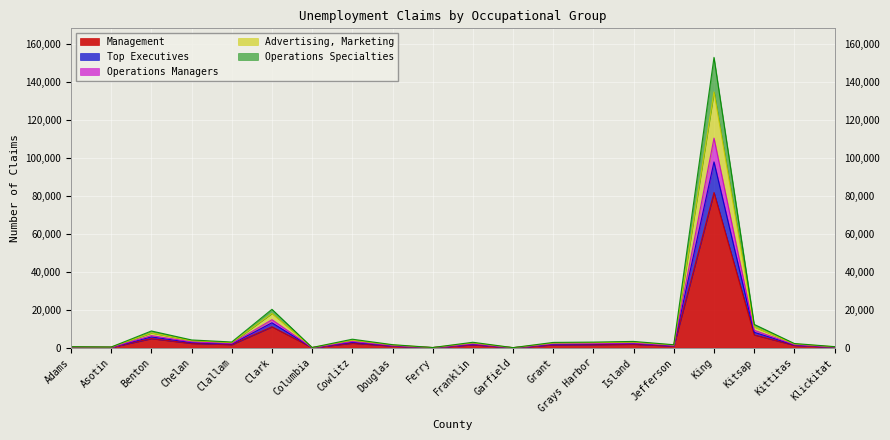

What is the label of the 6th point from the right?

Island